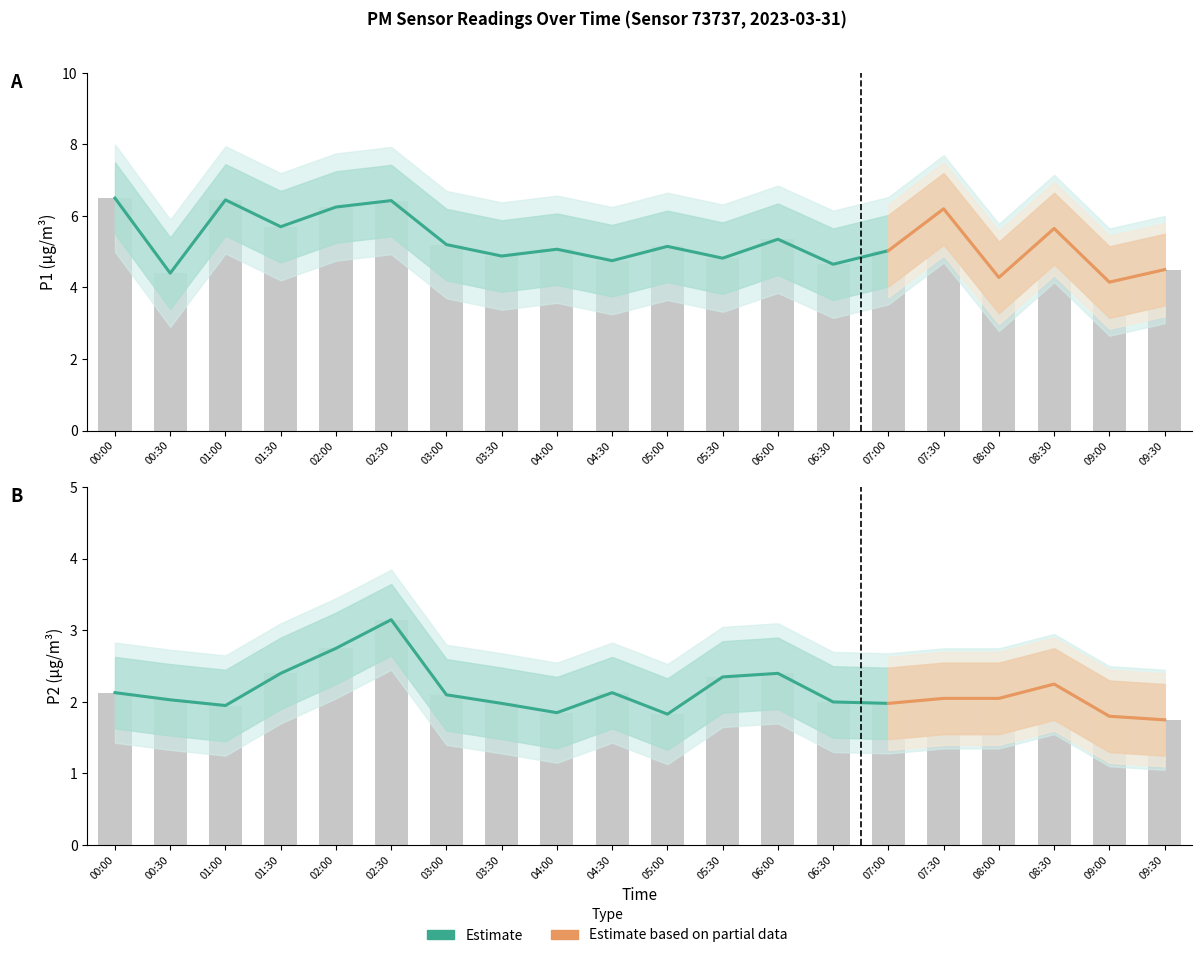

How many series are shown in this chart?

4